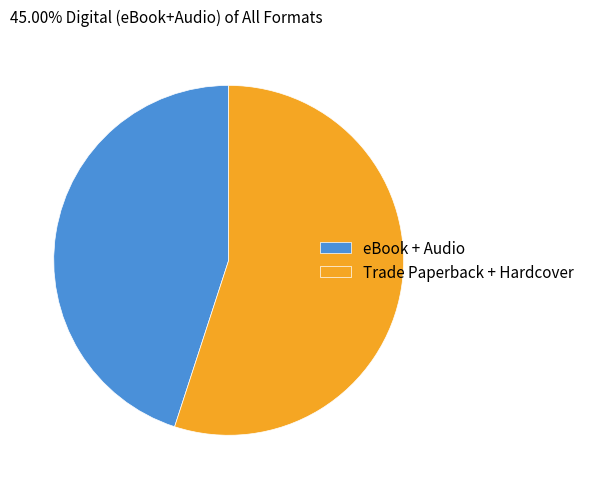

Approximately how many times larger is the value at Trade Paperback + Hardcover compared to eBook + Audio?

1.2